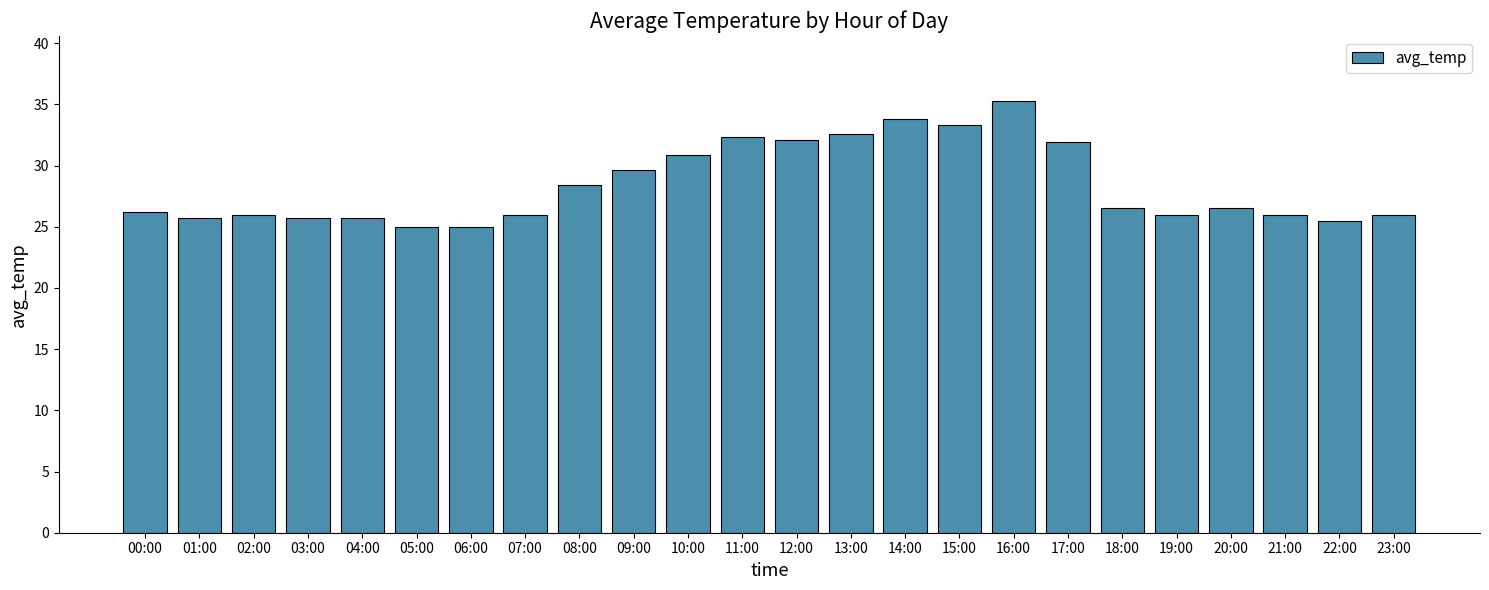

What is the smallest value displayed?

25.0